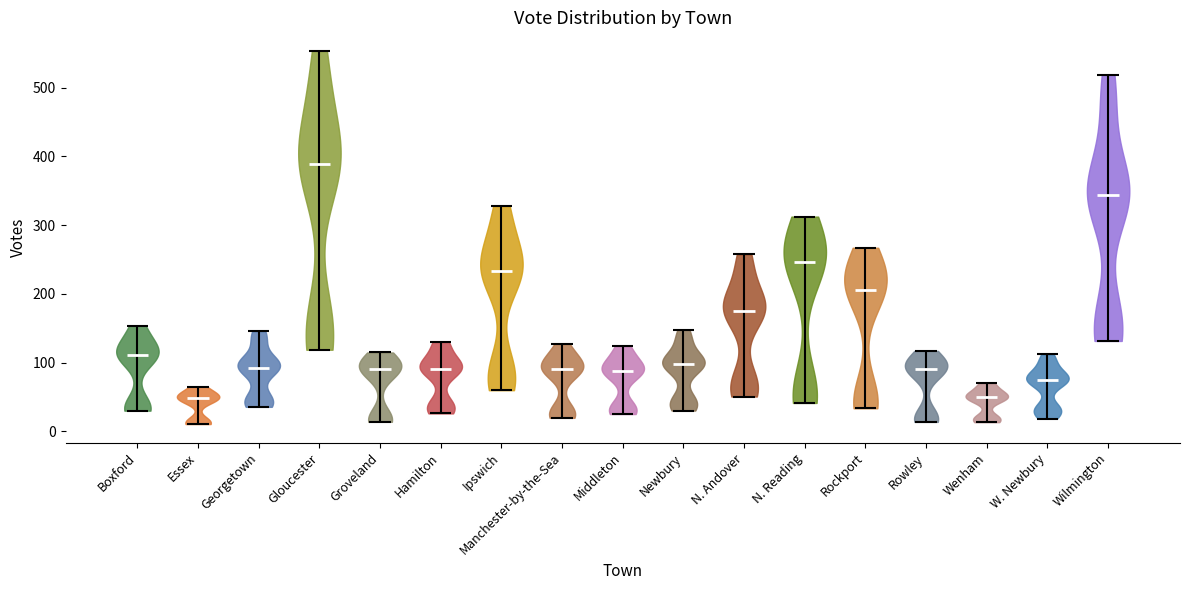

What is the highest point the violin for Rowley reaches on the y-axis? The values are not printed on the chart, so give them approximately, as read against the axis.

120